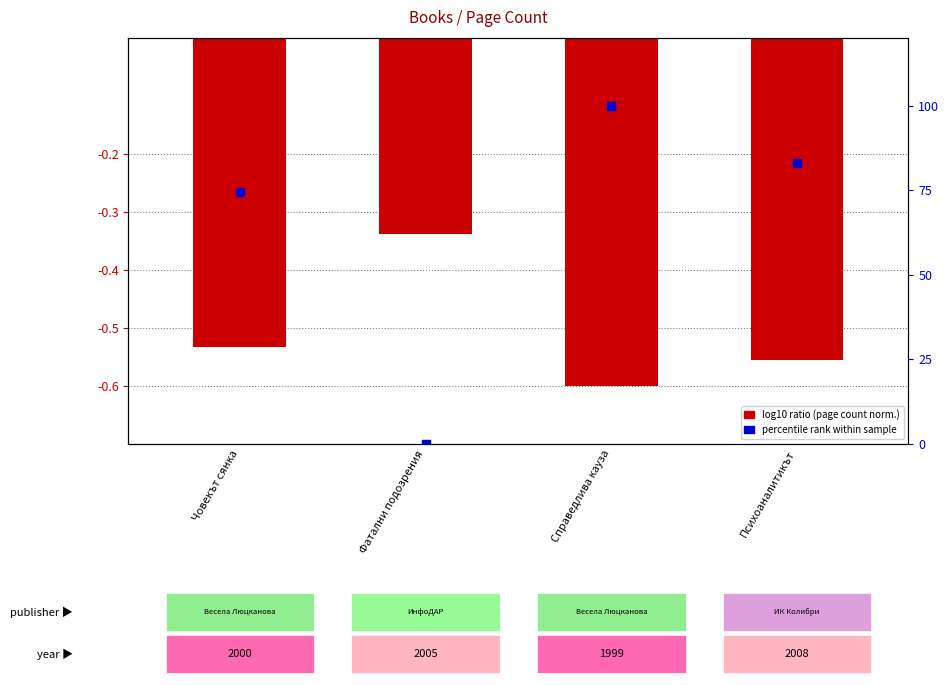

Which series has the widest spread of Y values?

percentile rank within sample